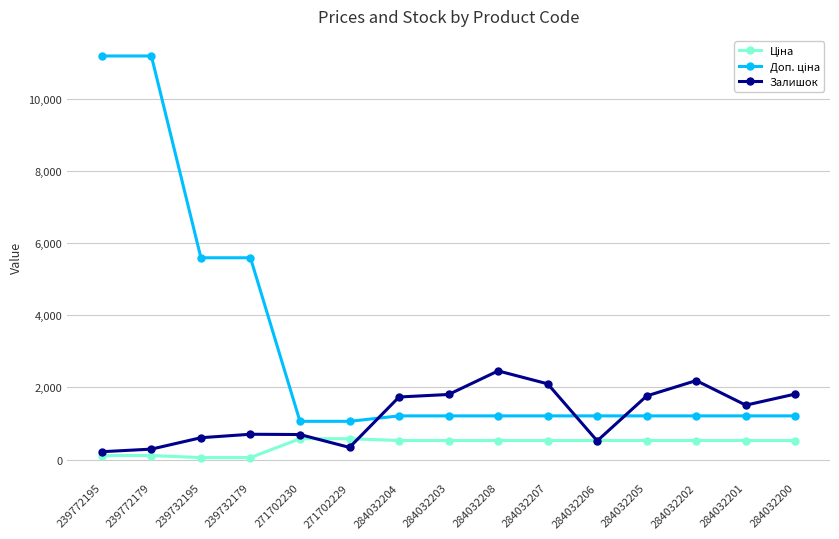

Which series changed the most between 271702229 and 284032205?

Залишок